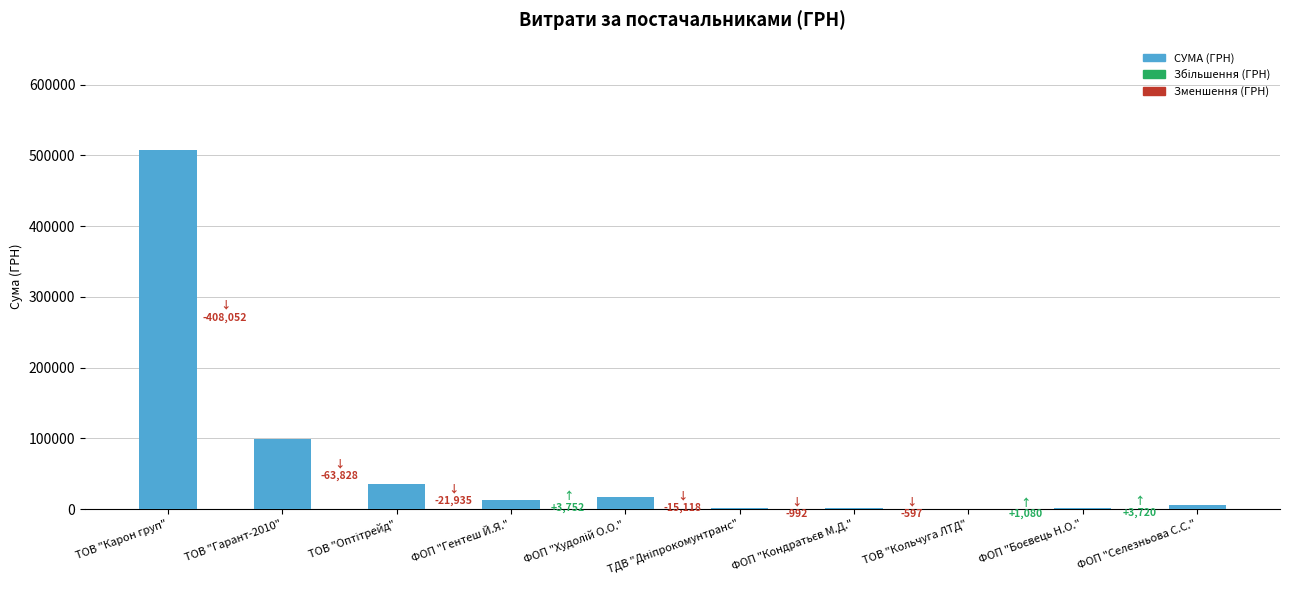

What is the greatest value displayed?

507370.3